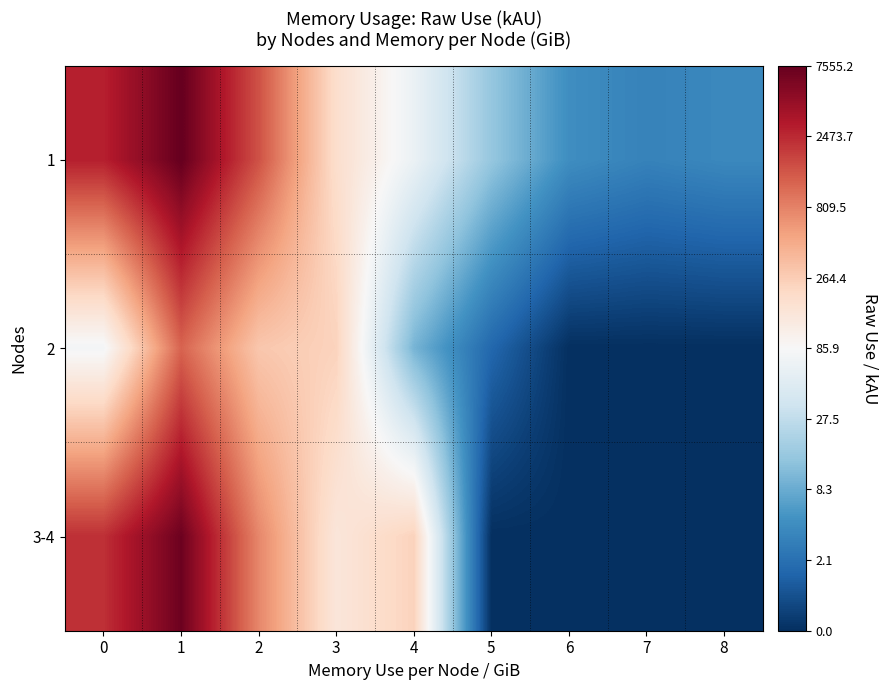

Which has a higher value, 2 or 4?

2